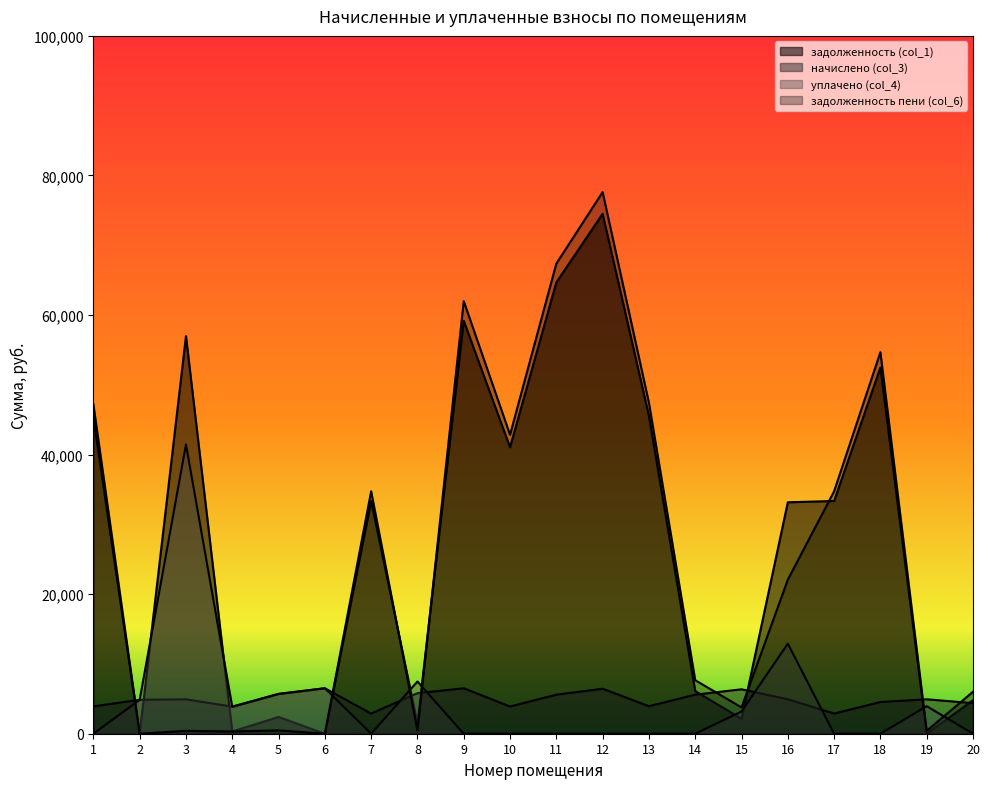

How many interior local valleys does the задолженность пени (col_6) series have?

7